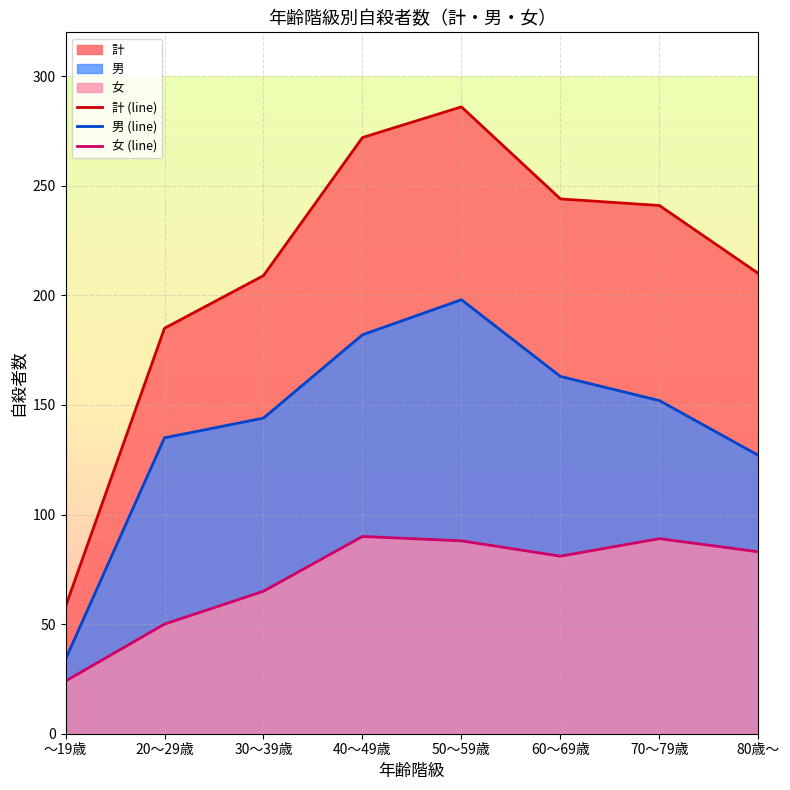

Which category has the lowest value across all series?

～19歳